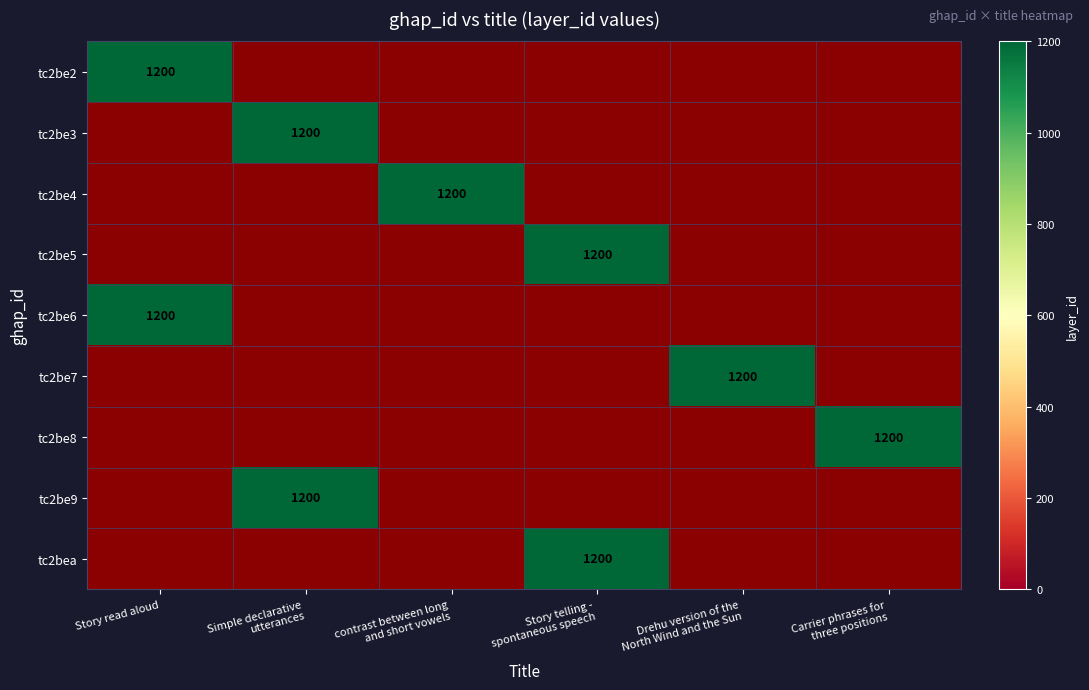

How many values in the tc2be6 series exceed 0?

1